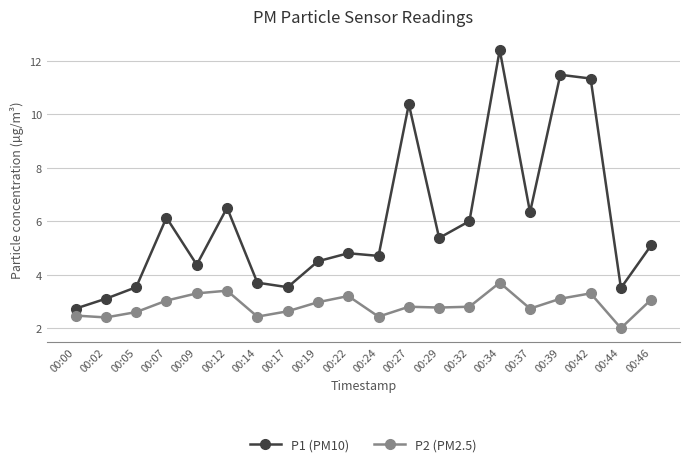

Does the chart have visible grid lines?

Yes